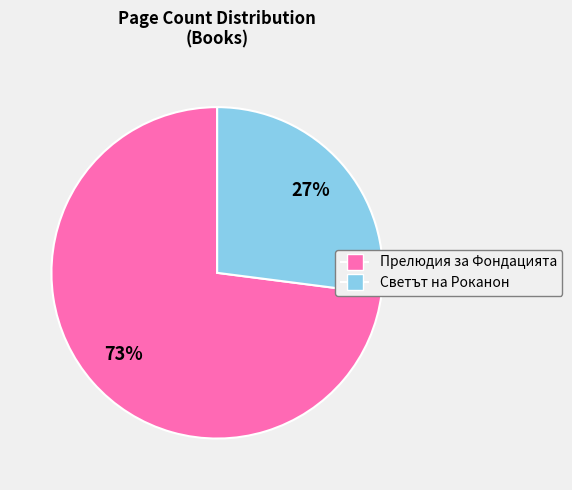

Which has a higher value, Прелюдия за Фондацията or Светът на Роканон?

Прелюдия за Фондацията